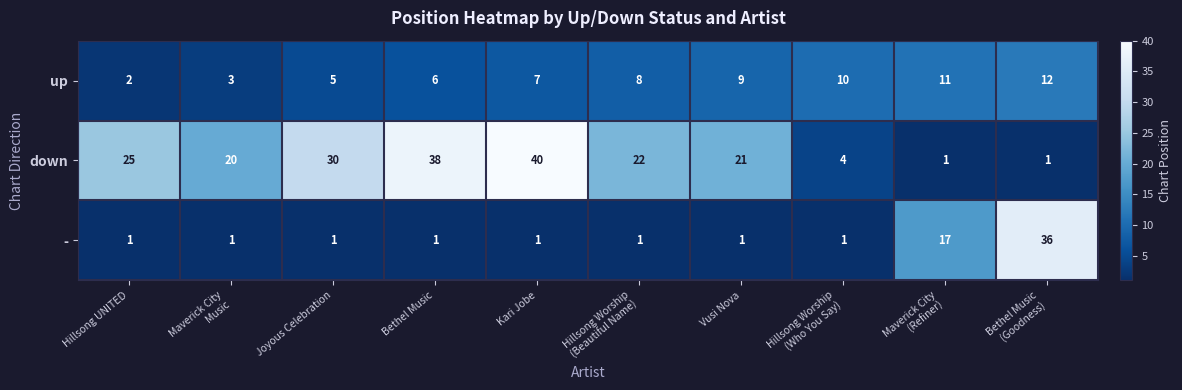

At how many categories does at least one series exceed 1?

10